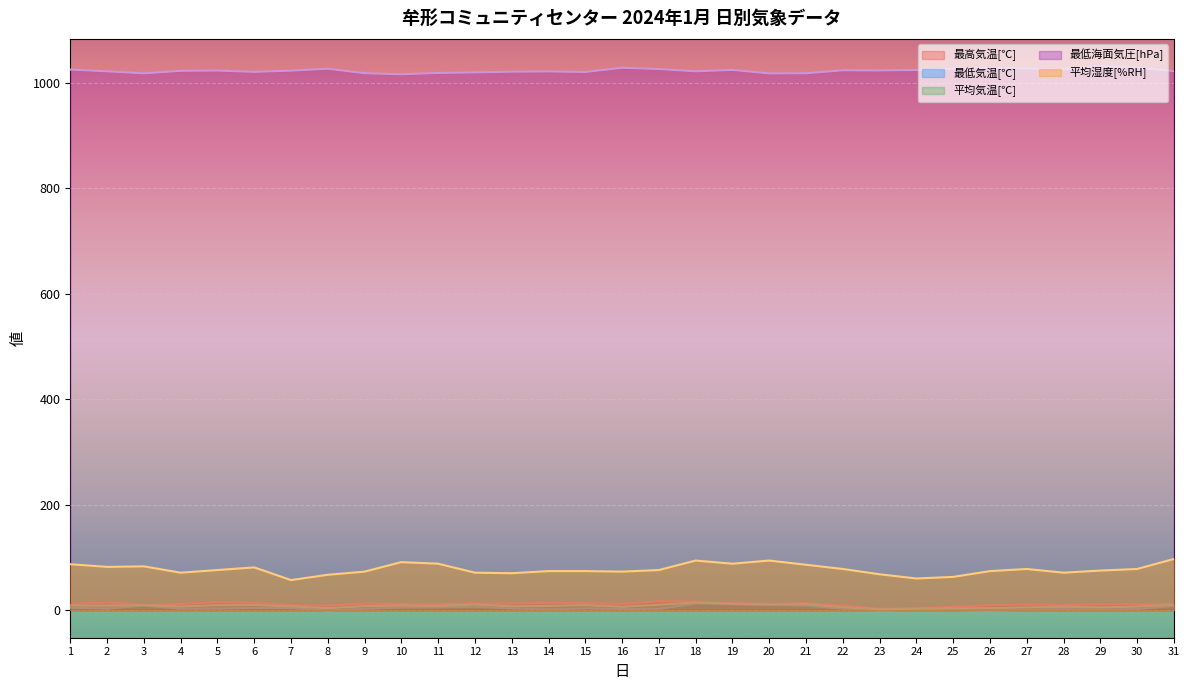

Reading right to left, what are all the values shown in this chart?

最高気温[℃]: 12.3	11.1	10.8	9.6	10.5	9.3	6.4	3.9	2.6	8.8	13.1	11.7	13.2	16.4	16.8	11.8	13.4	13.8	12.4	12.9	11.4	11.9	12.3	8.4	9.7	13.9	15.2	11.7	9.9	14.5	11.8
最低気温[℃]: 7.8	2.1	1.1	1.9	0.4	-0.7	0.2	0.8	-0.5	2.6	8.4	9.9	11.1	12.7	2.5	2.1	3.4	1.1	3.2	6.5	5.3	5.1	2.6	-0.5	3.8	4.1	2.9	2.7	8.6	2.9	4.6
平均気温[℃]: 10.0	6.8	5.1	6.4	5.2	3.7	3.5	2.5	1.6	5.6	11.2	10.5	12.1	14.4	10.2	6.4	9.5	8.0	7.2	10.8	7.9	8.8	7.5	3.7	7.0	9.8	9.4	6.8	9.2	8.5	8.9
最低海面気圧[hPa]: 1021.7	1028.3	1031.2	1025.2	1026.6	1028.1	1026.2	1023.8	1022.9	1023.2	1017.6	1017.3	1024.0	1021.3	1025.7	1028.0	1020.0	1021.0	1020.6	1019.2	1018.2	1015.7	1017.7	1026.2	1022.6	1020.2	1022.7	1022.2	1017.4	1021.3	1024.6
平均湿度[%RH]: 97.0	78.0	75.0	71.0	78.0	74.0	63.0	60.0	68.0	78.0	86.0	94.0	88.0	94.0	76.0	73.0	74.0	74.0	70.0	71.0	88.0	91.0	73.0	67.0	57.0	81.0	76.0	71.0	83.0	82.0	87.0